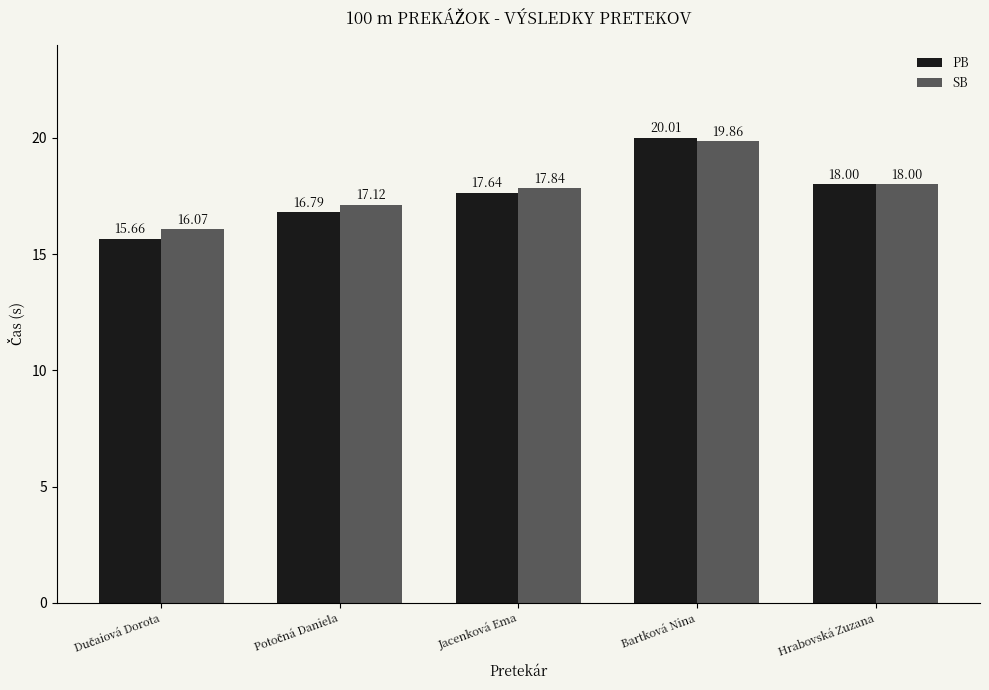

Rank the series by their average value, from lowest to highest.

PB, SB